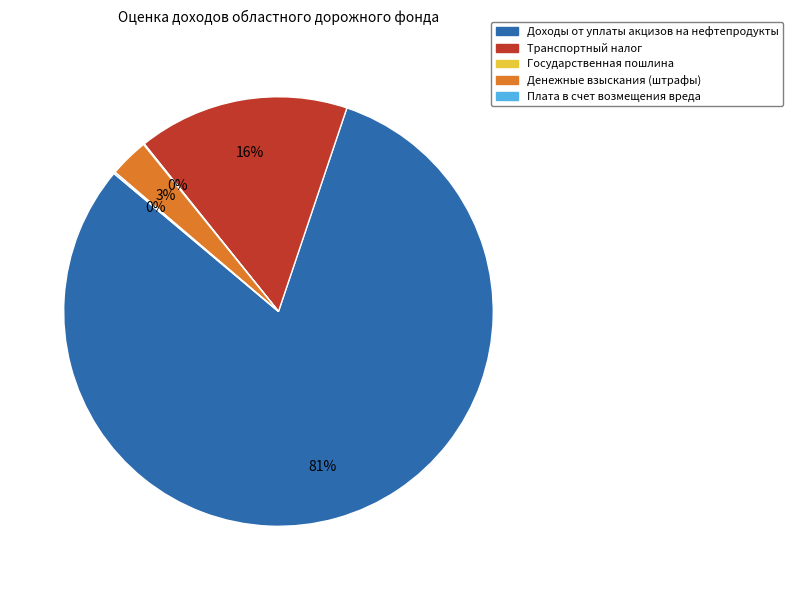

Combined, do Доходы от уплаты акцизов на нефтепродукты and Денежные взыскания (штрафы) account for over 50%?

Yes